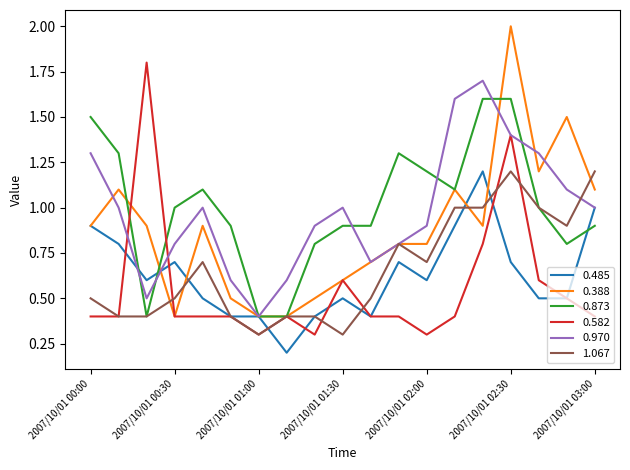

What is the greatest value displayed?

2.0